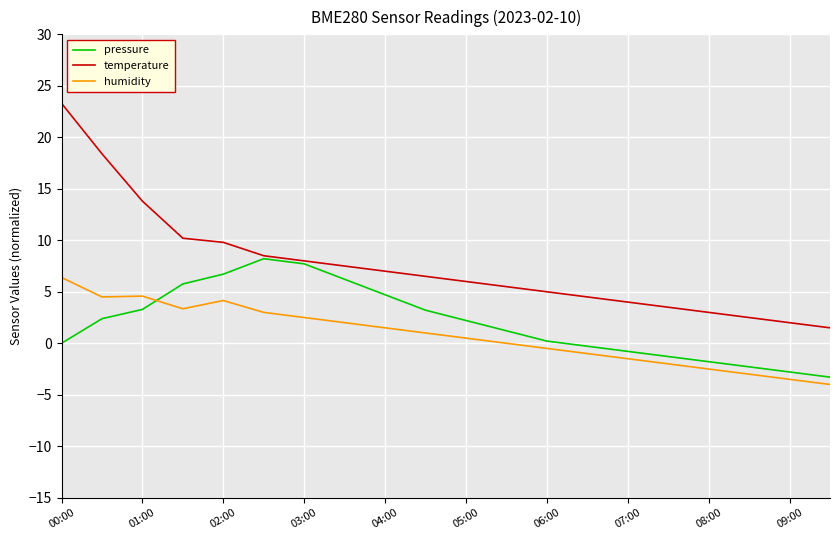

What is the smallest value displayed?

-4.0